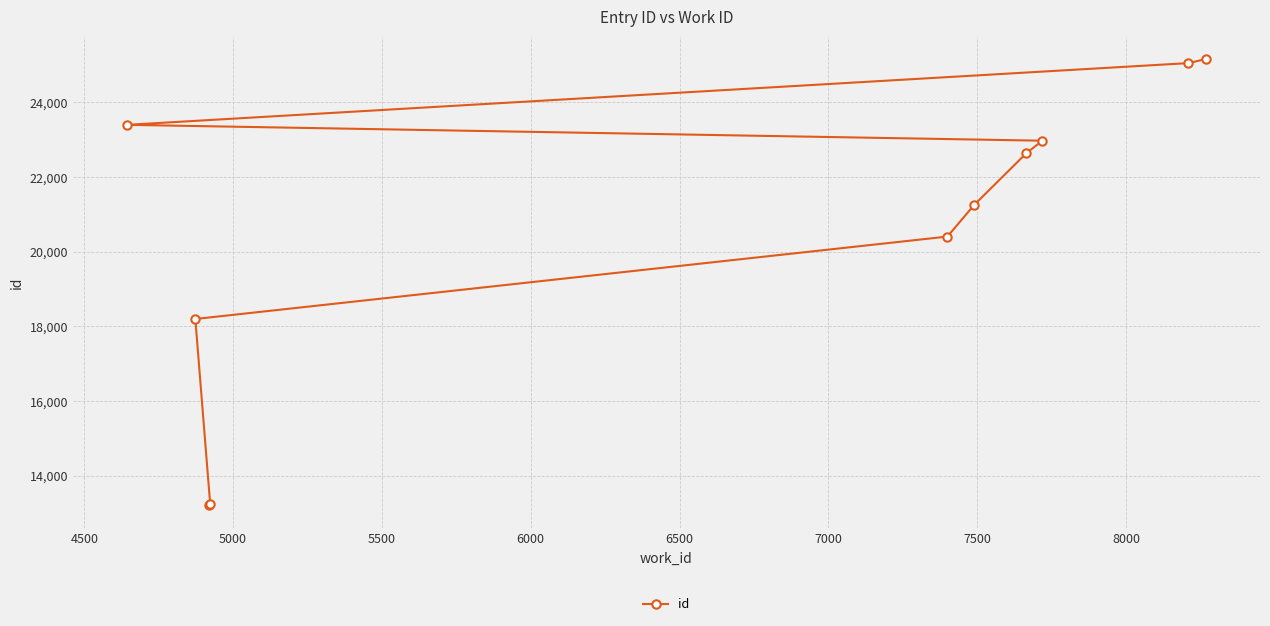

Reading right to left, extract all data points from this chart.

25164	25055	23401	22976	22640	21256	20408	18200	13235	13204